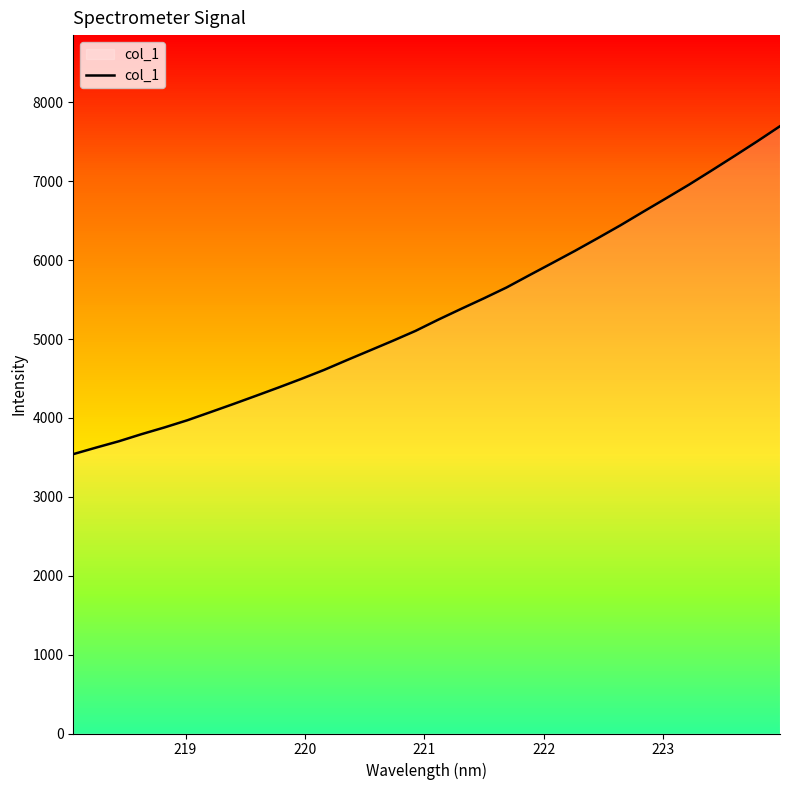

What is the minimum value shown in the chart?

3541.0